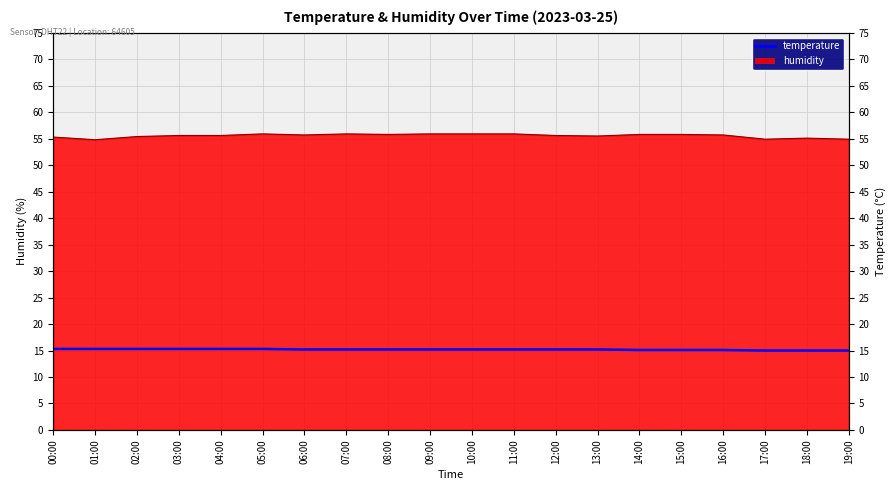

What is the difference between the maximum and second lowest values?

0.3